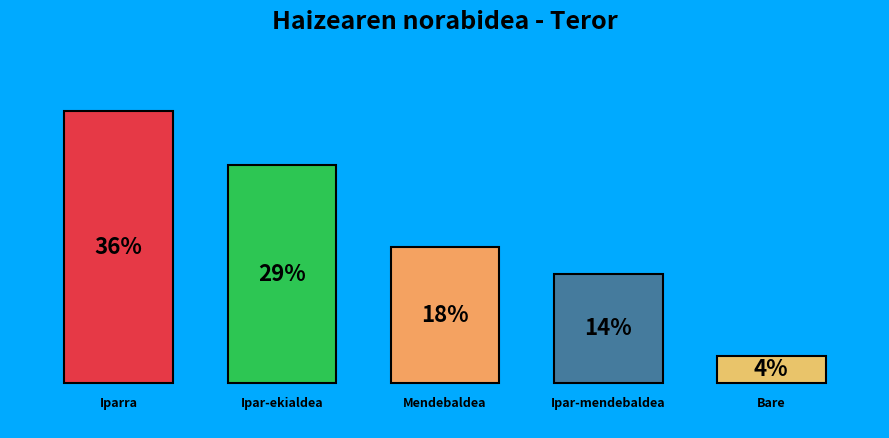

What is the largest slice in the pie chart?

Iparra